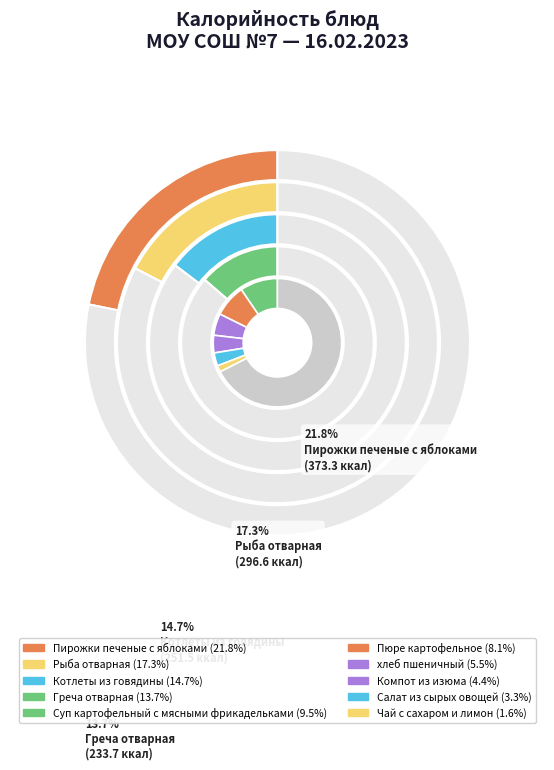

What percentage is the Рыба отварная slice, to the nearest percent?

17%